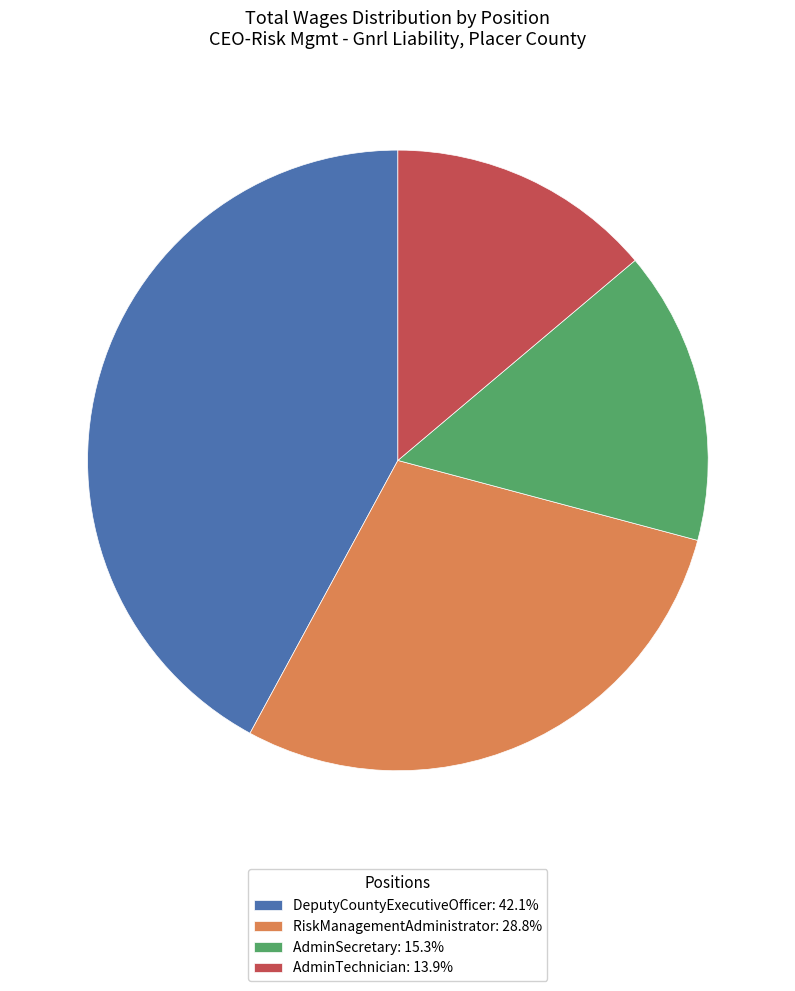

What is the ratio of the value at AdminSecretary: 15.3% to the value at AdminTechnician: 13.9%?

1.1